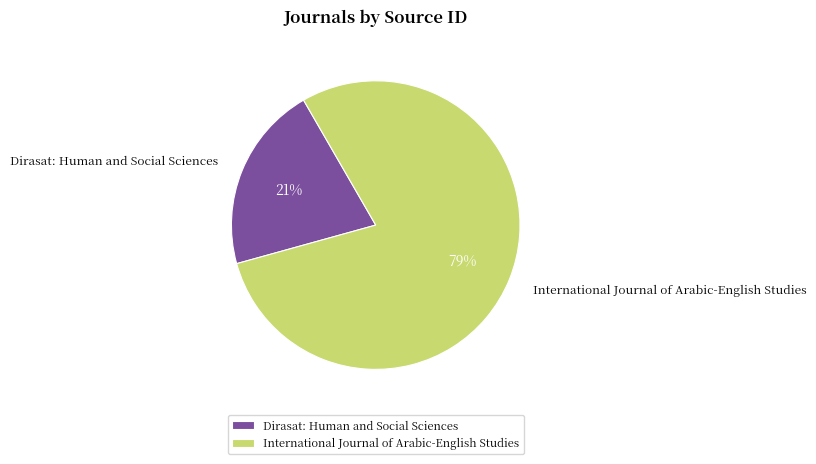

To the nearest percent, what is the combined percentage of Dirasat: Human and Social Sciences and International Journal of Arabic-English Studies?

100%